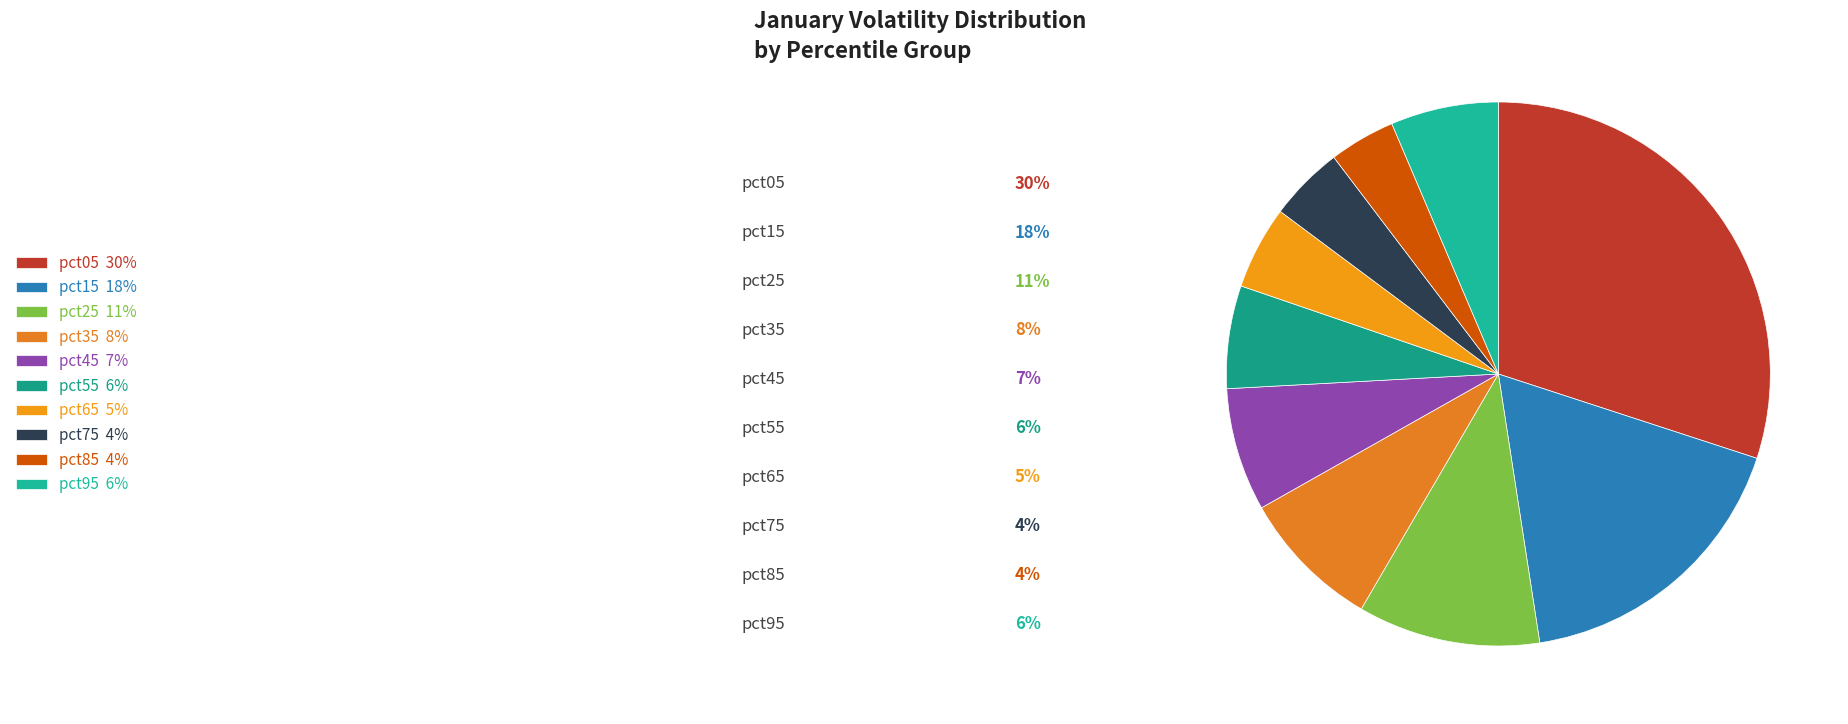

Between pct85 and pct15, which is larger?

pct15